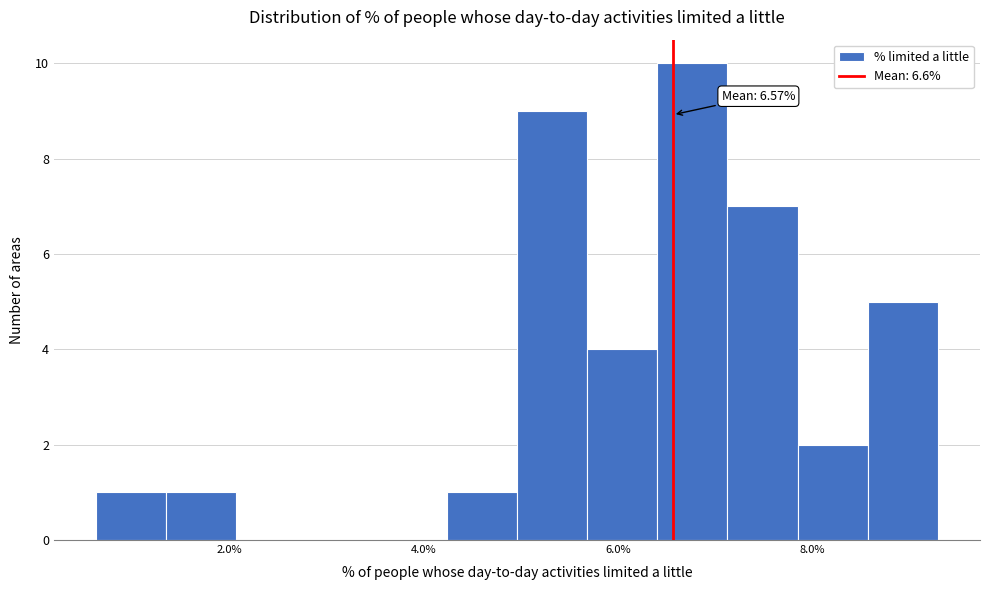

Read against the x-axis, roughly where is the centre of the tallest bar?

6.8